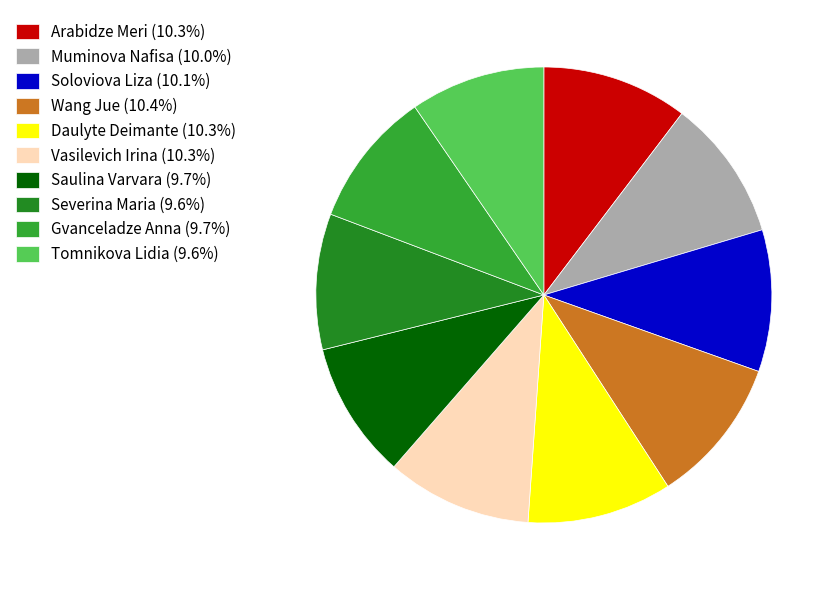

Combined, what portion of the pie is Arabidze Meri and Soloviova Liza?

20.4%